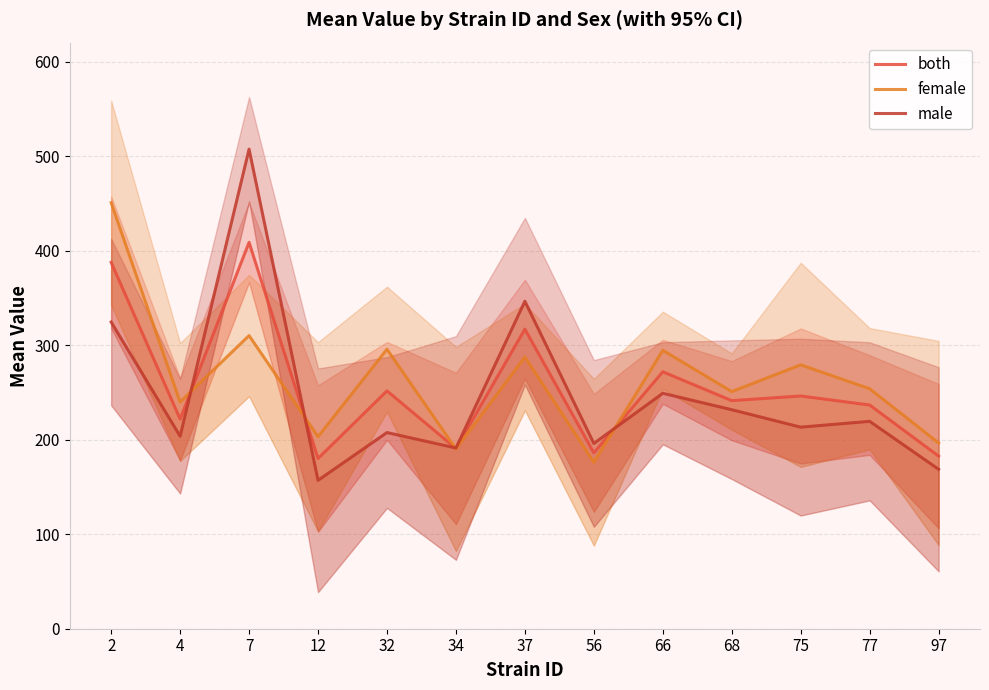

True or false: male and female intersect in this chart.

True